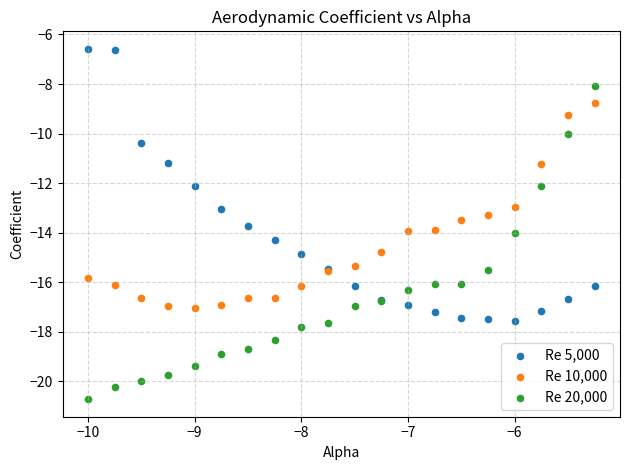

What is the X range (max minus min) for the scatter plot?

4.8